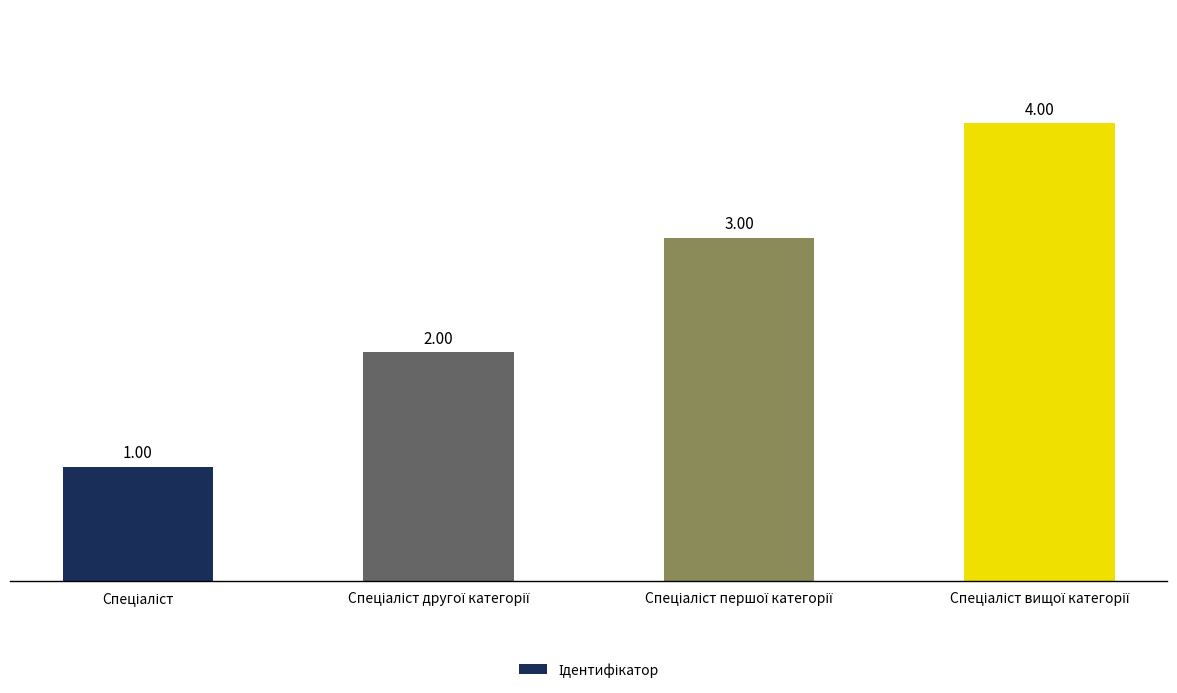

What is the difference between the maximum and minimum values?

3